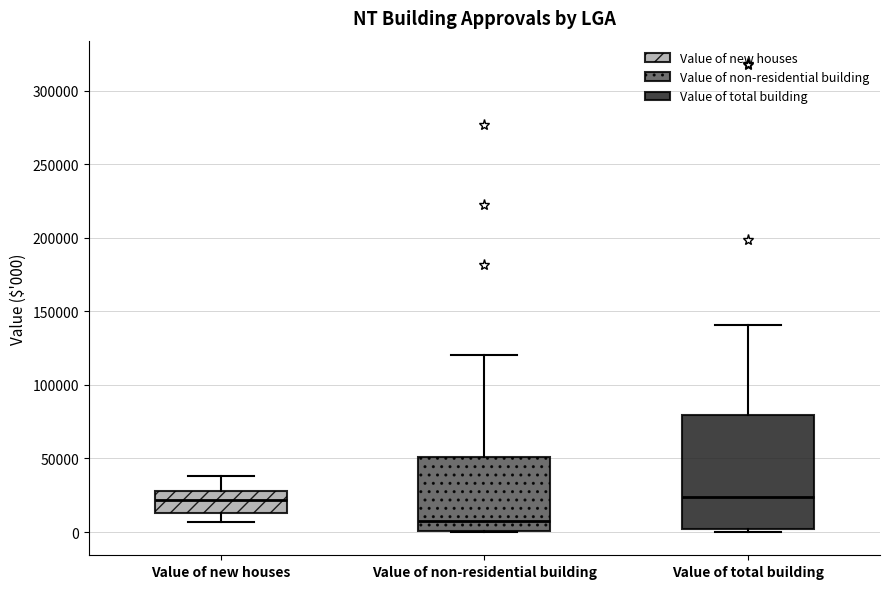

Which box has the lowest median line?

Value of non-residential building